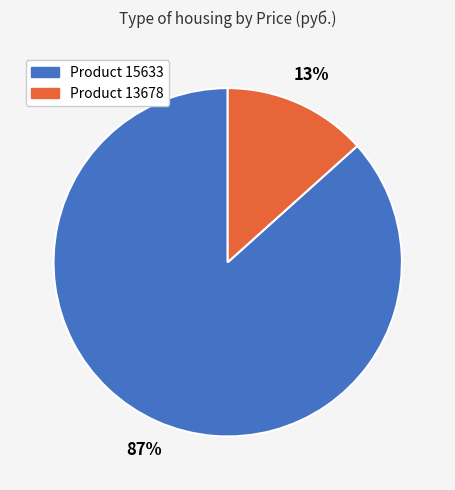

To the nearest percent, what is the average slice percentage?

50%